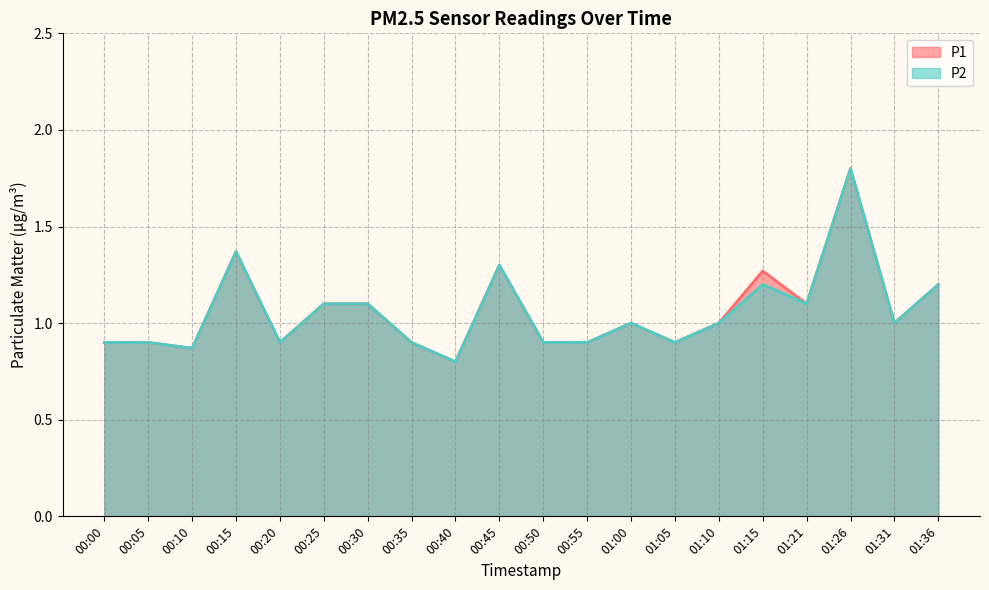

What are all the series names shown in the legend?

P1, P2